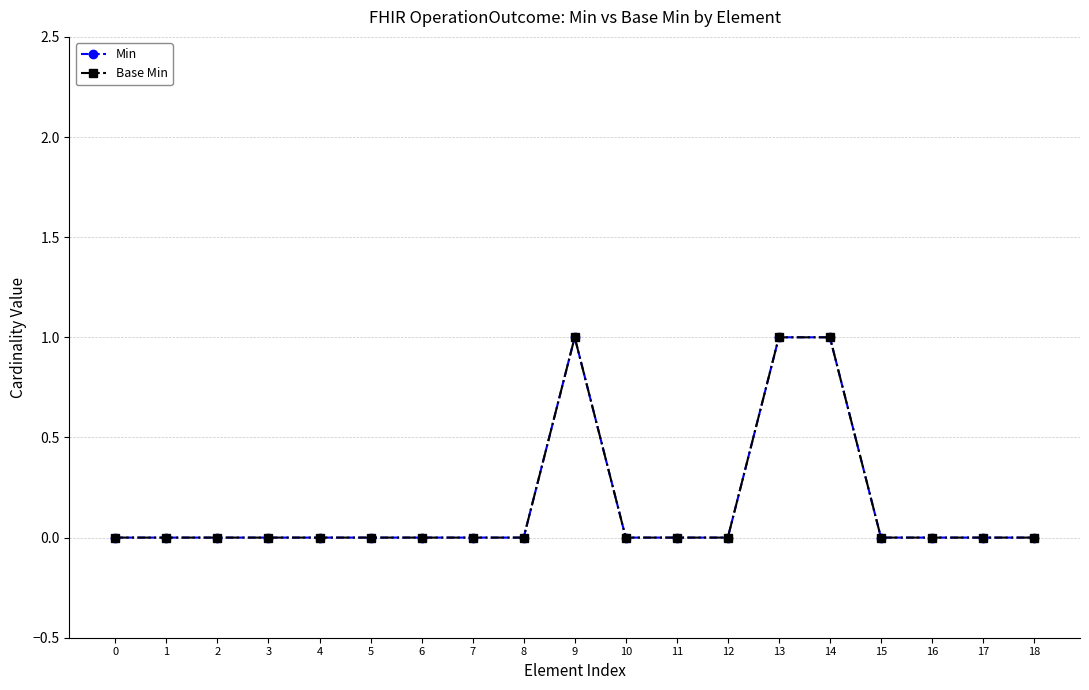

Does the chart have visible grid lines?

Yes